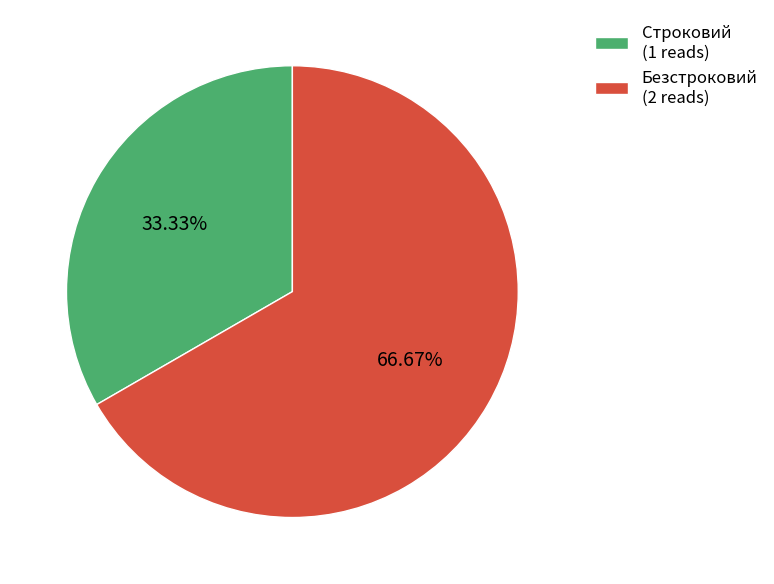

To the nearest percent, what is the combined percentage of Строковий and Безстроковий?

100%